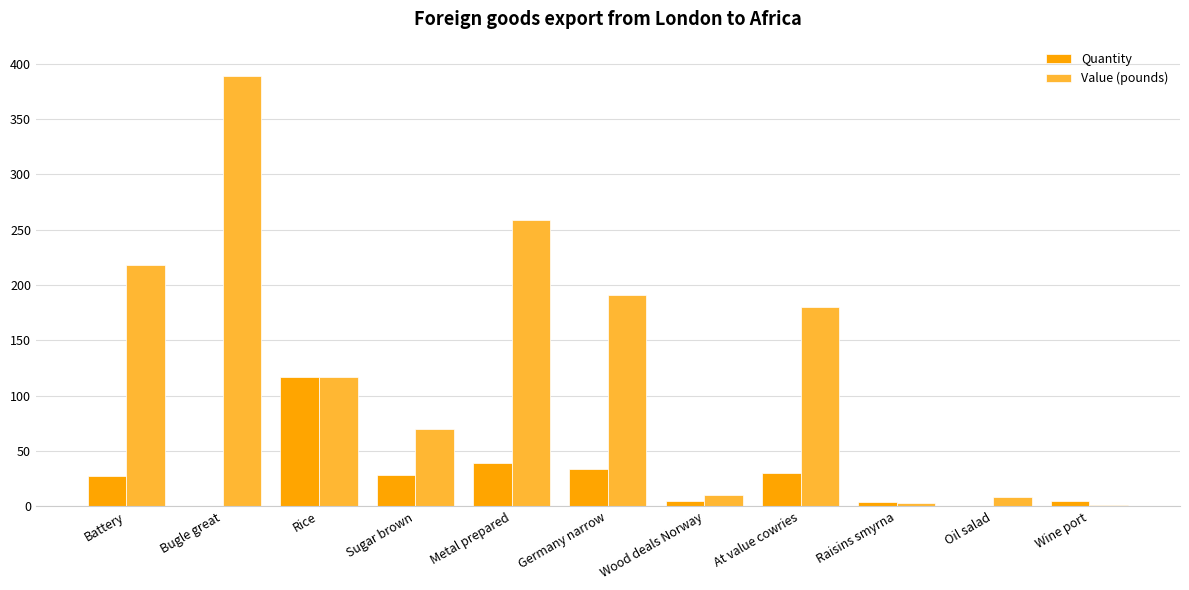

Where does the Value (pounds) series first go above 117?

Battery